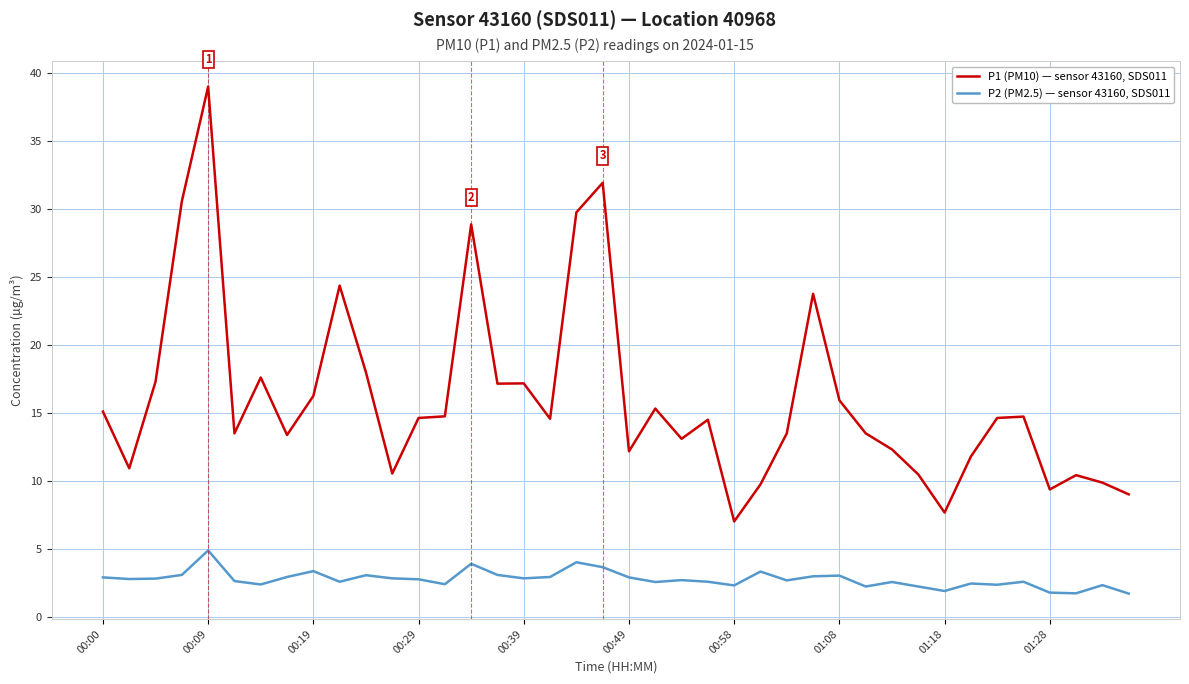

What is the maximum value for P2 (PM2.5) — sensor 43160, SDS011?

4.9